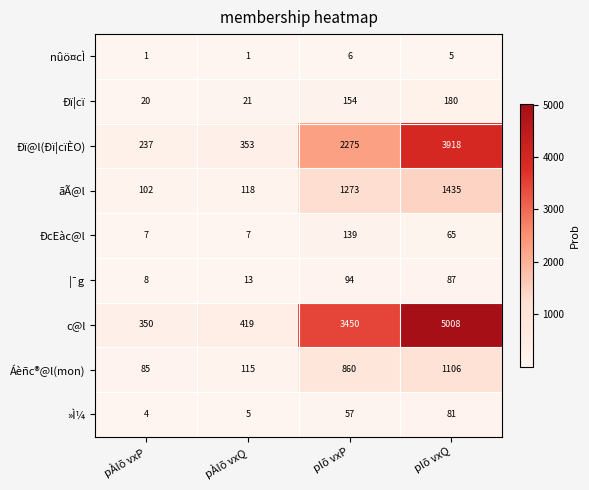

What is the greatest value displayed?

5008